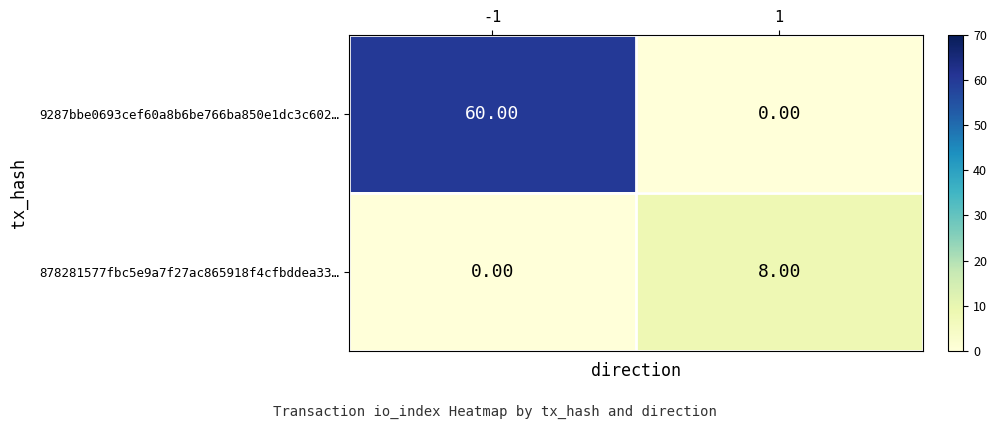

Which series has the largest total across all categories?

9287bbe0693cef60a8b6be766ba850e1dc3c602…